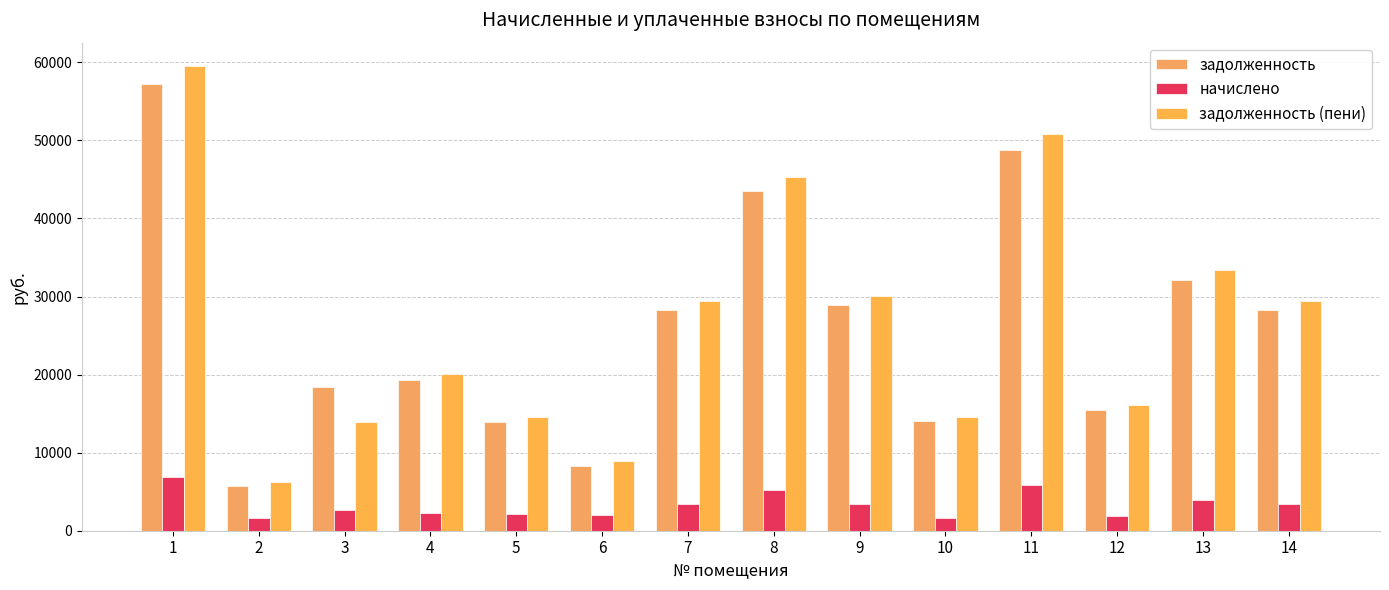

Which series has the widest spread of values?

задолженность (пени)